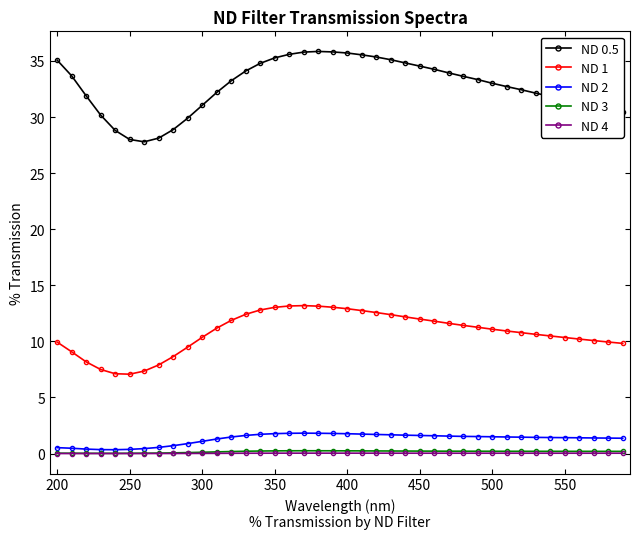

True or false: ND 3 and ND 1 cross at least once.

False